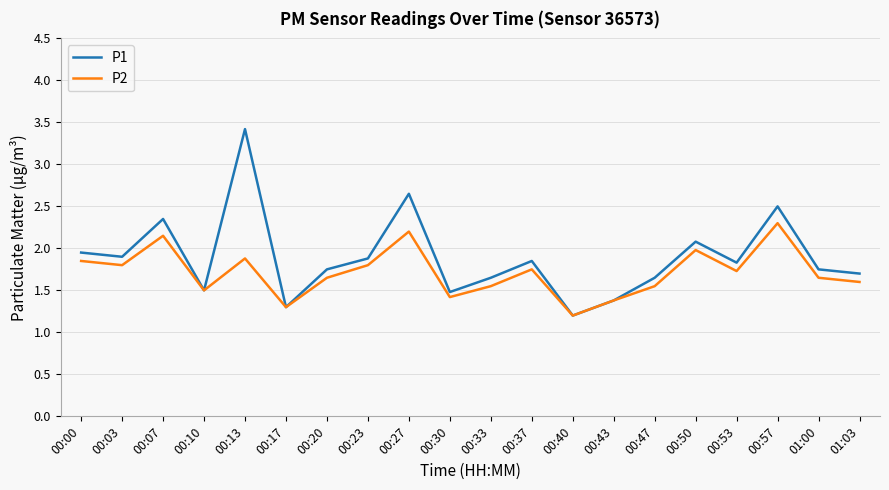

Which series has the largest range (max minus min)?

P1